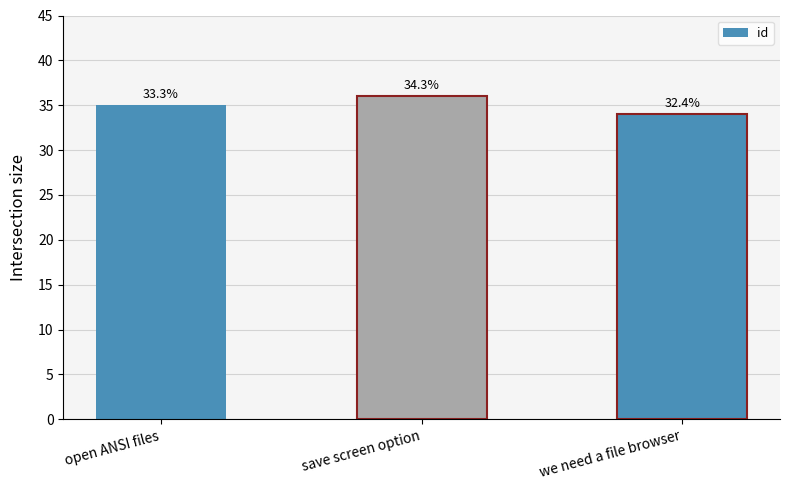

Are the bars horizontal?

No